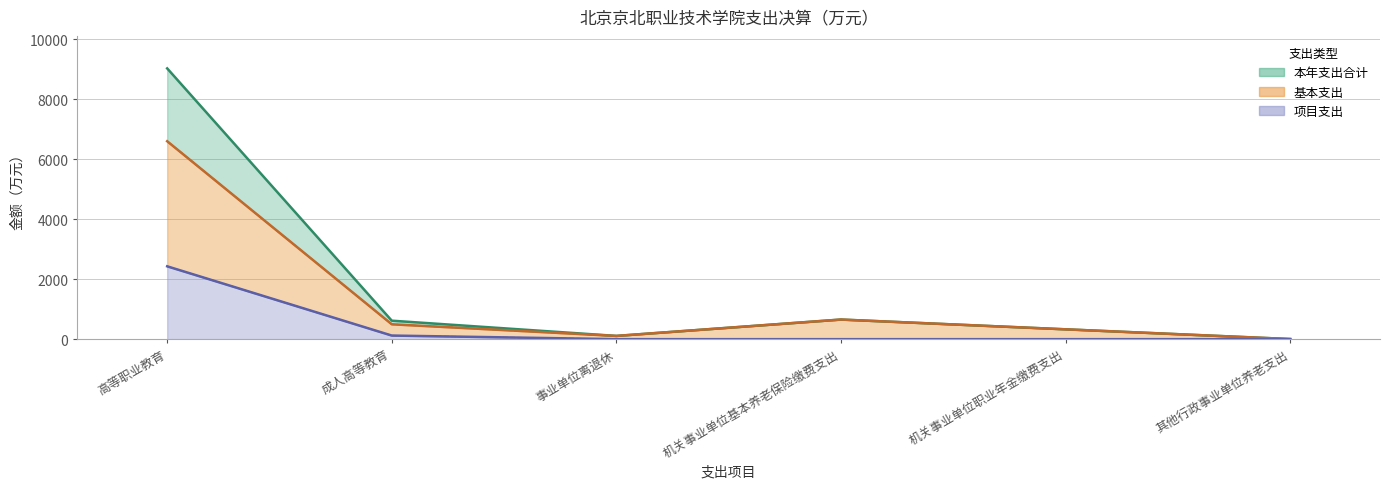

What is the total value across all series at 事业单位离退休?

216.1